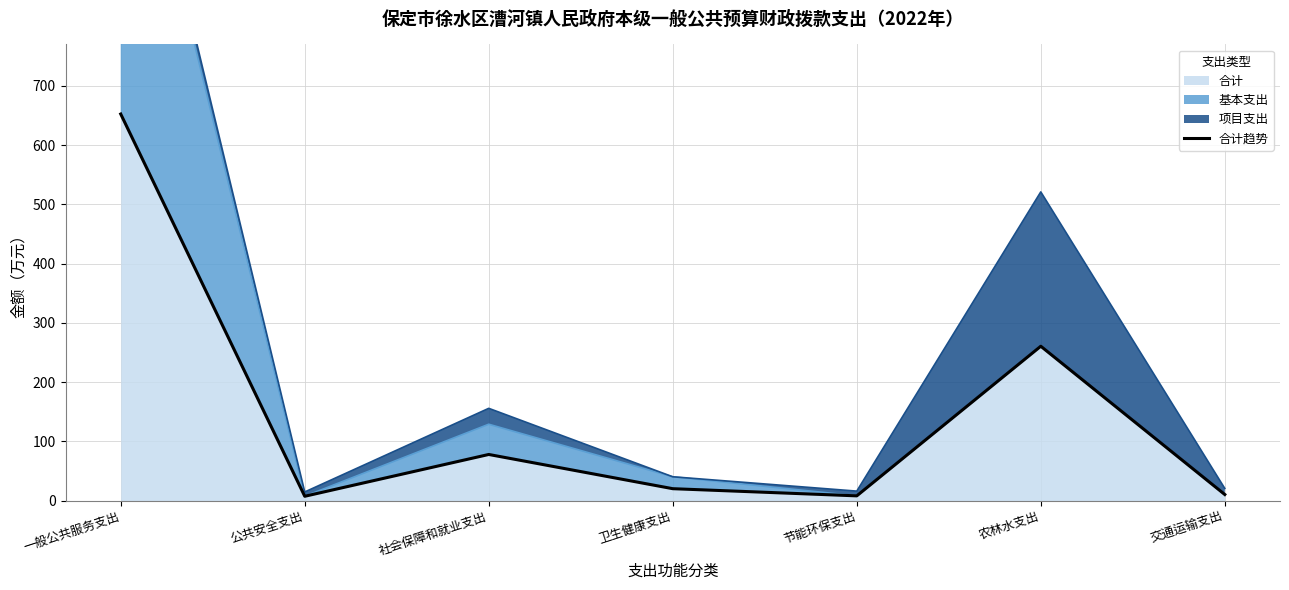

List the labels in order of value, smallest first.

公共安全支出, 节能环保支出, 交通运输支出, 卫生健康支出, 社会保障和就业支出, 农林水支出, 一般公共服务支出